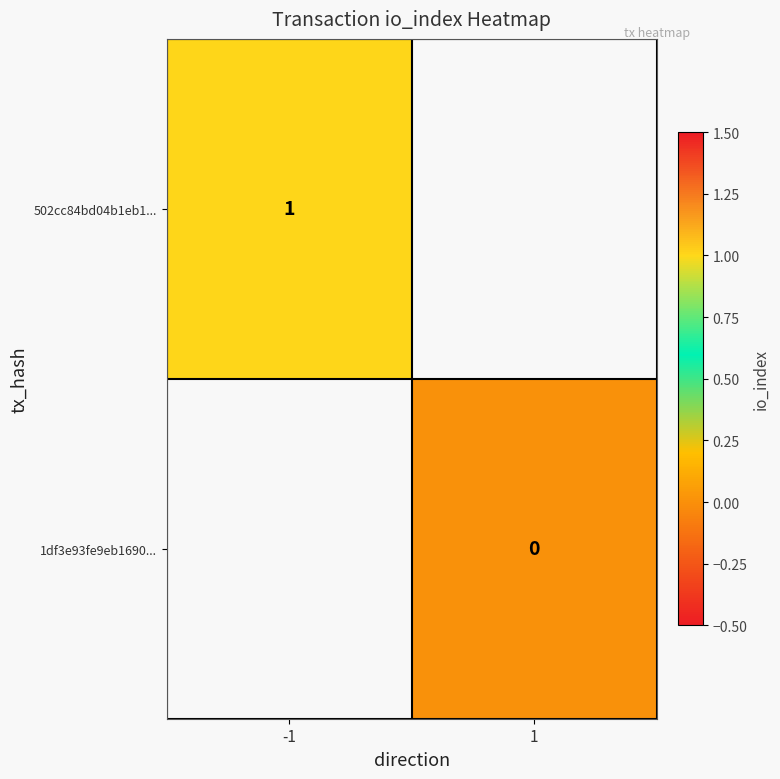

Is the value of 502cc84bd04b1eb1... at -1 greater than the value of 1df3e93fe9eb1690... at 1?

Yes